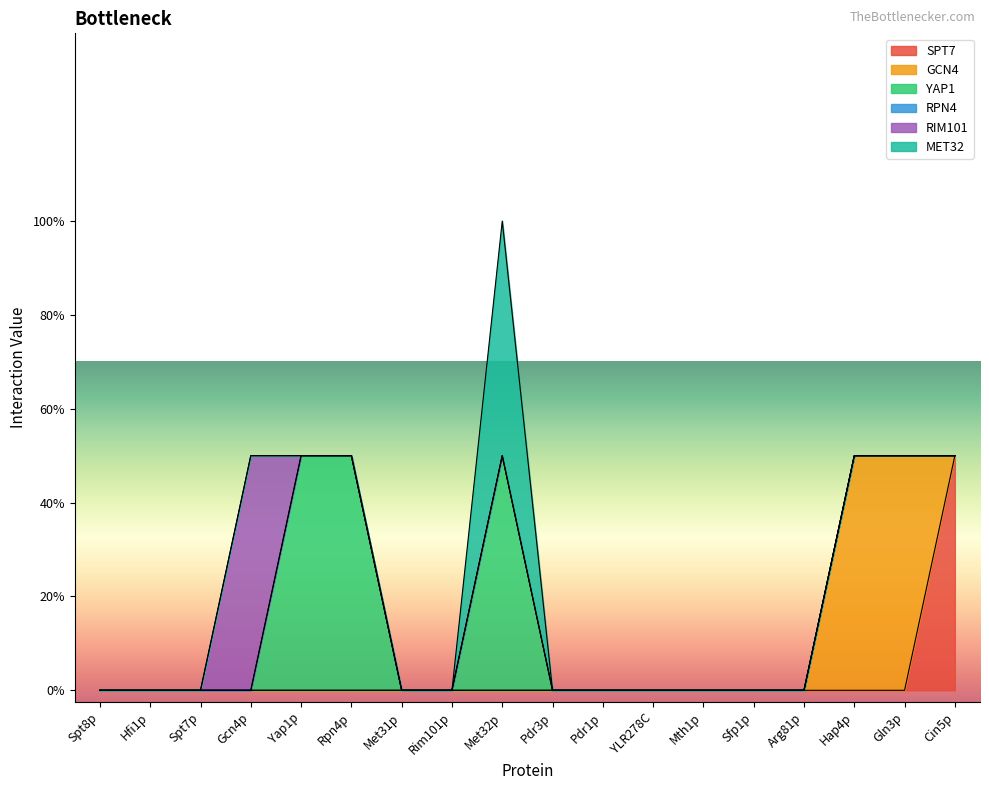

Is it true that MET32 equals 0 at Arg81p?

False